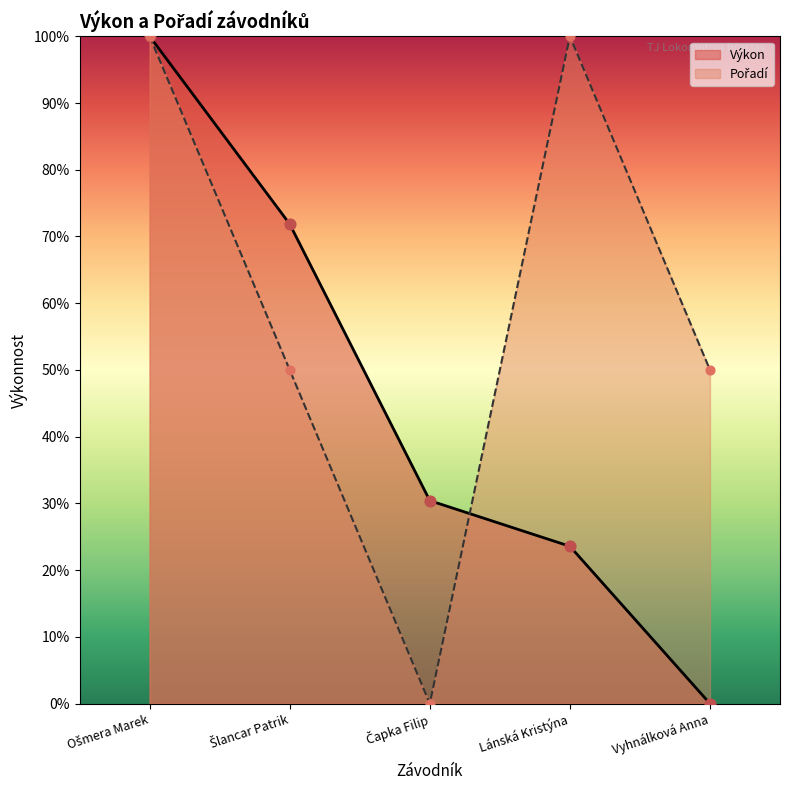

Is the value of Pořadí at Ošmera Marek greater than the value of Výkon at Šlancar Patrik?

Yes